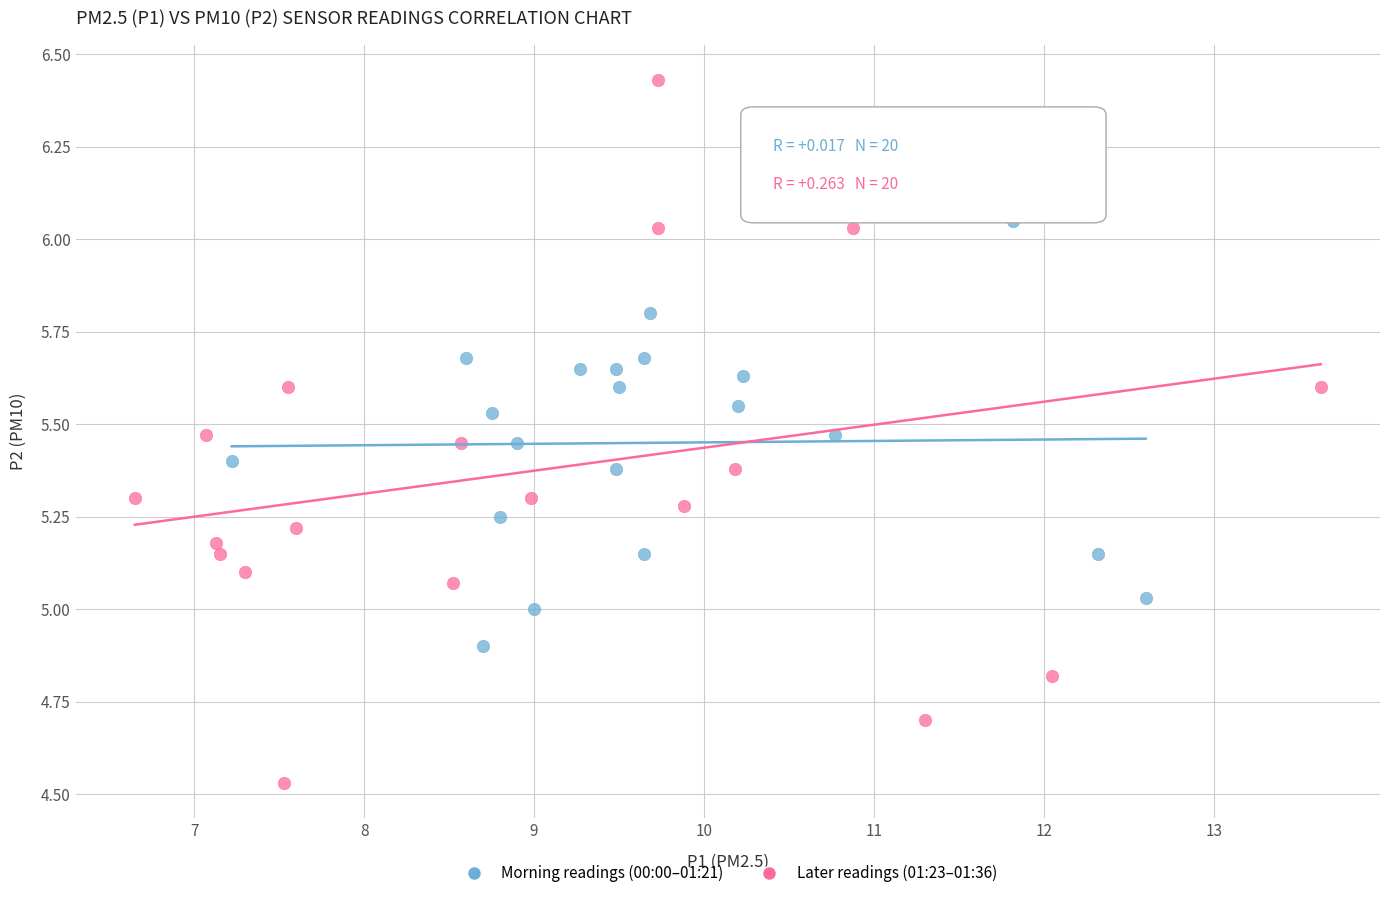

Which series has the largest Y range (max minus min)?

Later readings (01:23–01:36)